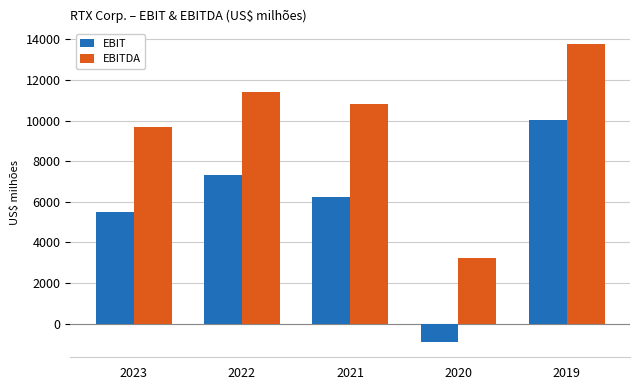

At which label does EBIT reach its peak?

2019